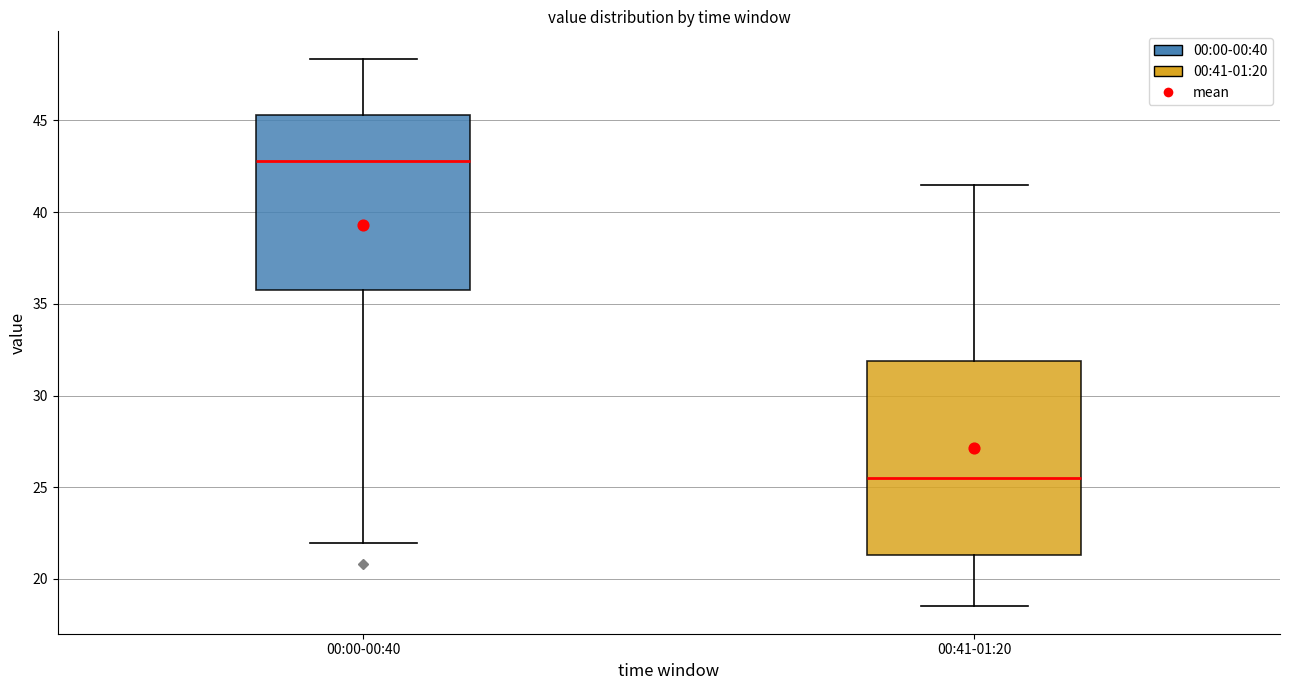

Reading left to right, read every box against the y-axis: the position of its median line, the range the box covers, and the ends of its whiskers. The values are not printed on the chart, so give them approximately, as read against the axis.

00:00-00:40: median 43.0, box 36.0 to 45.5, whiskers 22.0 to 48.5
00:41-01:20: median 25.5, box 21.5 to 32.0, whiskers 18.5 to 41.5